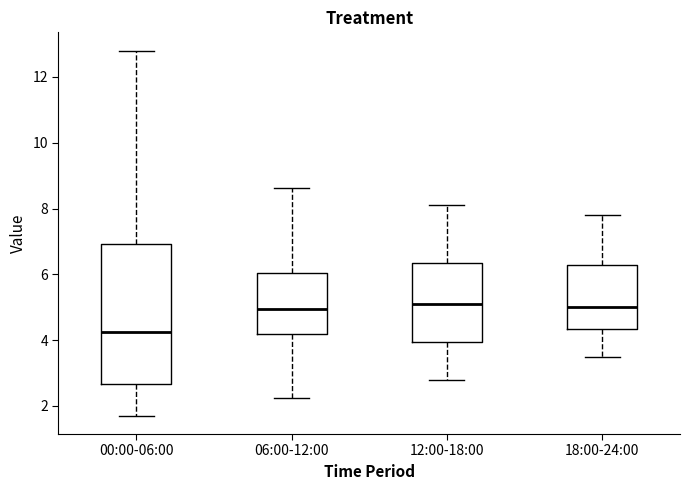

Reading left to right, transcribe this box plot: for each box, give where its median line is, the range the box spans, and where its two whiskers end, as read against the y-axis. The values are not printed on the chart, so give them approximately, as read against the axis.

00:00-06:00: median 4.2, box 2.6 to 7.0, whiskers 1.8 to 12.8
06:00-12:00: median 5.0, box 4.2 to 6.0, whiskers 2.2 to 8.6
12:00-18:00: median 5.2, box 4.0 to 6.4, whiskers 2.8 to 8.2
18:00-24:00: median 5.0, box 4.4 to 6.2, whiskers 3.6 to 7.8